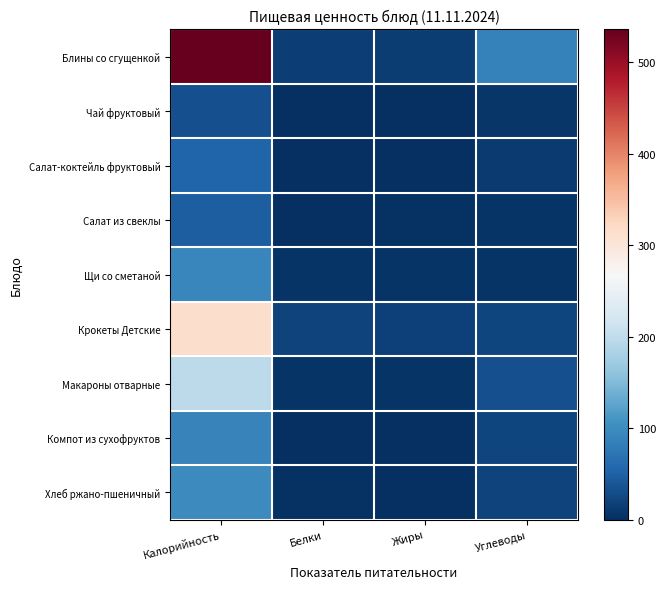

Between Жиры and Белки, which is larger?

Белки